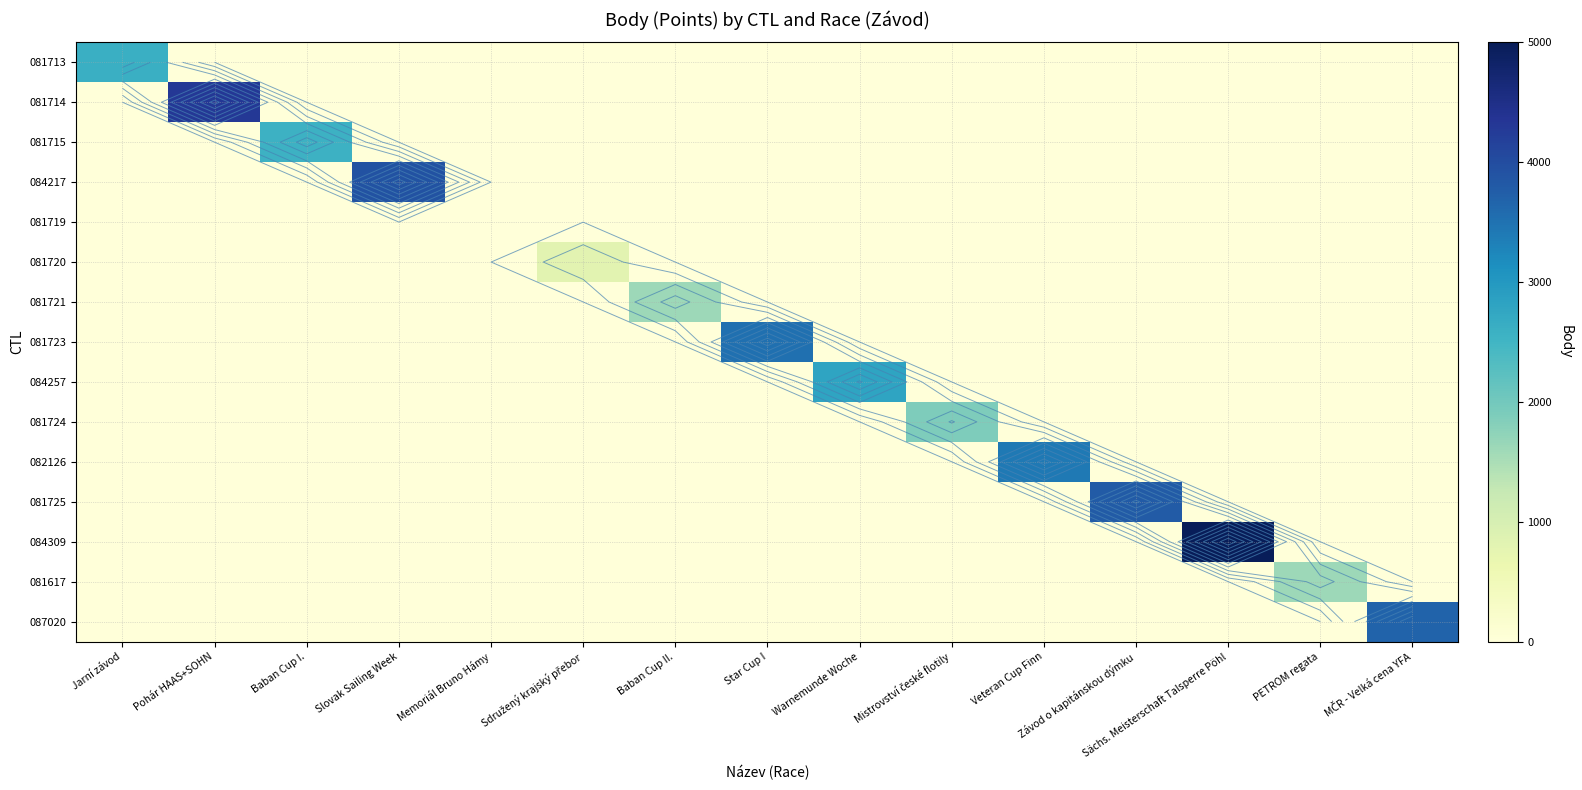

How many values in 081724 are above zero?

1